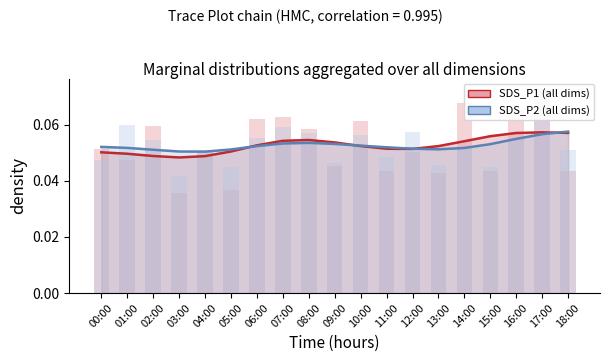

At which label is SDS_P2 closest to 0?

03:00